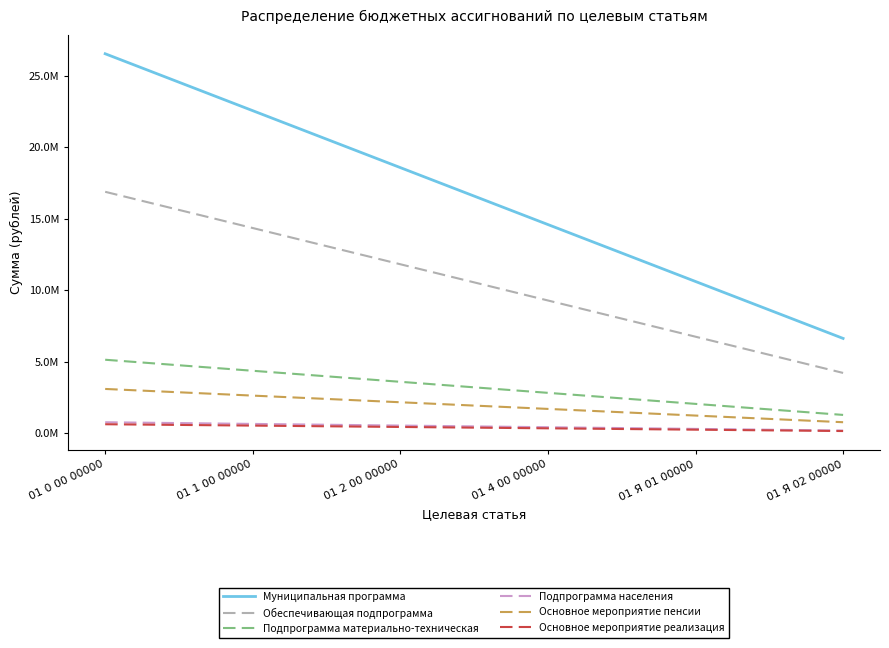

Is it true that Муниципальная программа equals 18567990.0 at 01 2 00 00000?

True